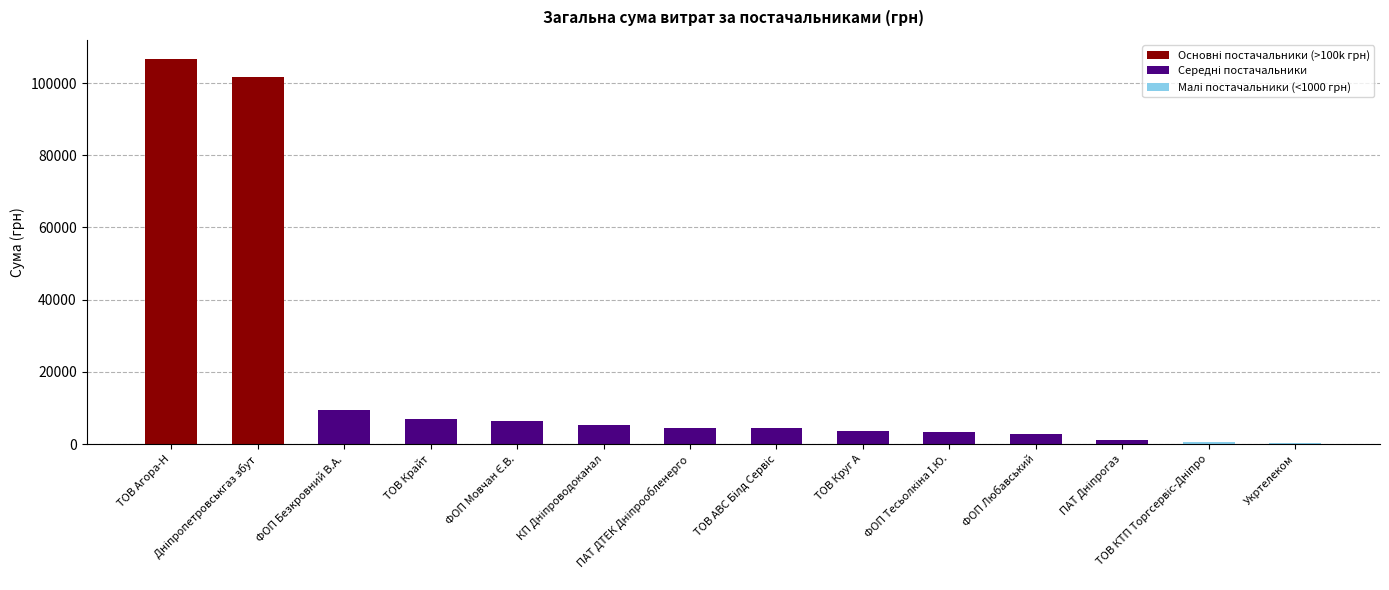

How many data points are less than 4514?

7